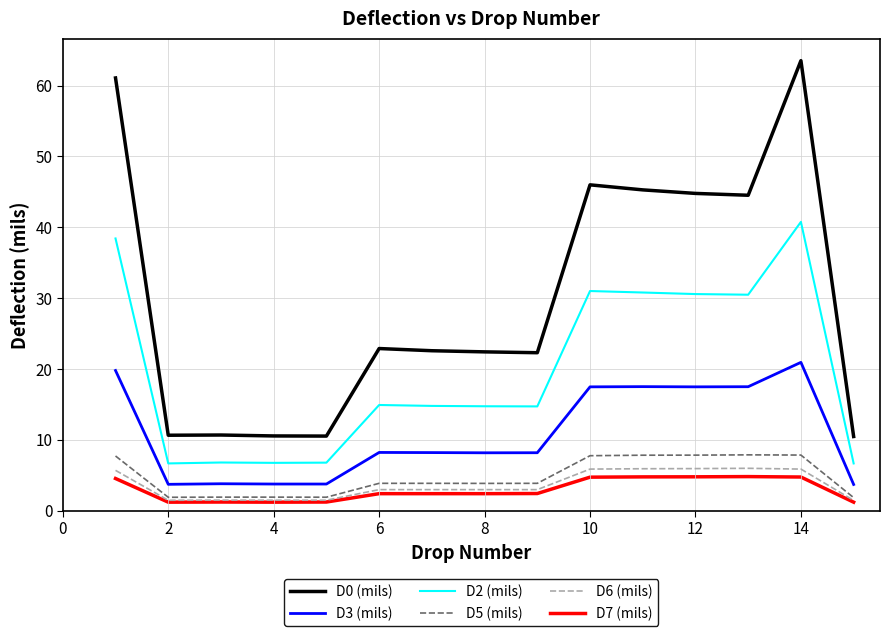

What is the difference between the maximum and second lowest values in the D0 (mils) series?

53.0